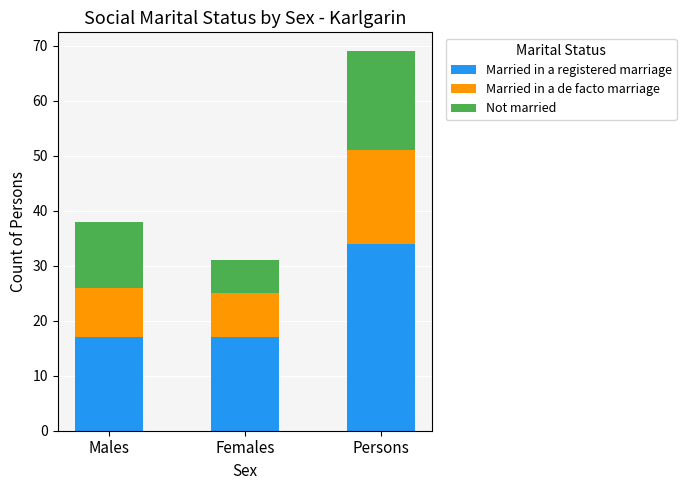

What is the average value of the Married in a registered marriage series?

23